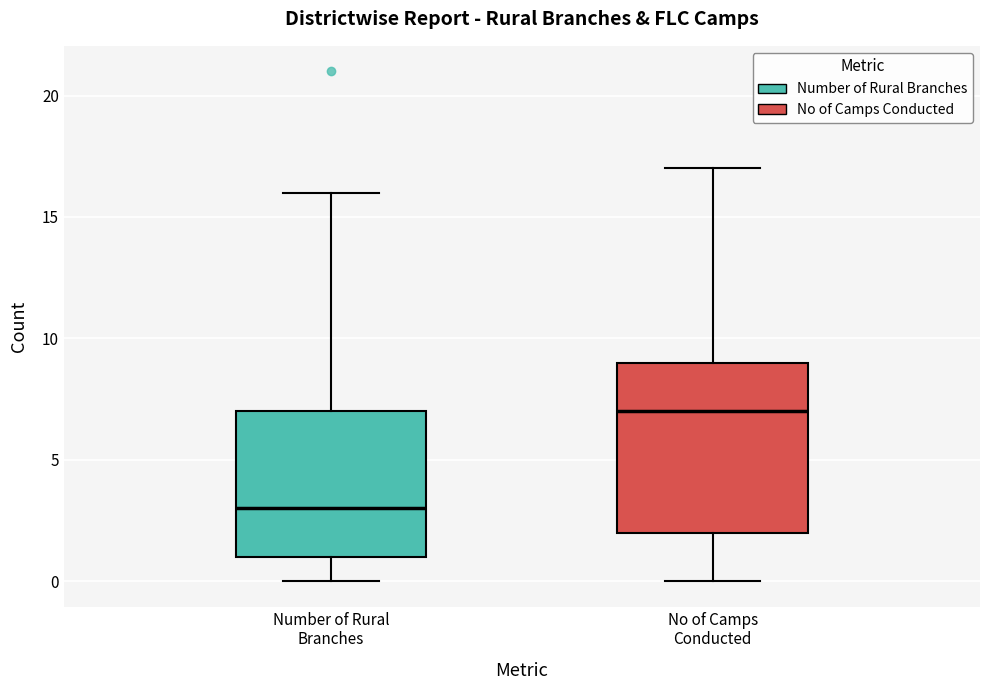

Which box is the tallest, from its lower edge to its upper edge?

No of Camps Conducted